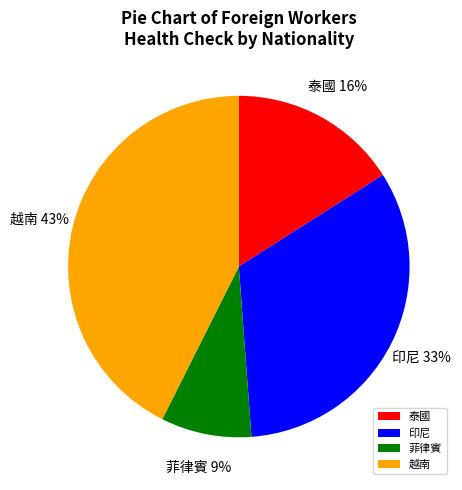

The 菲律賓 slice represents 1% of the pie. True or false?

False